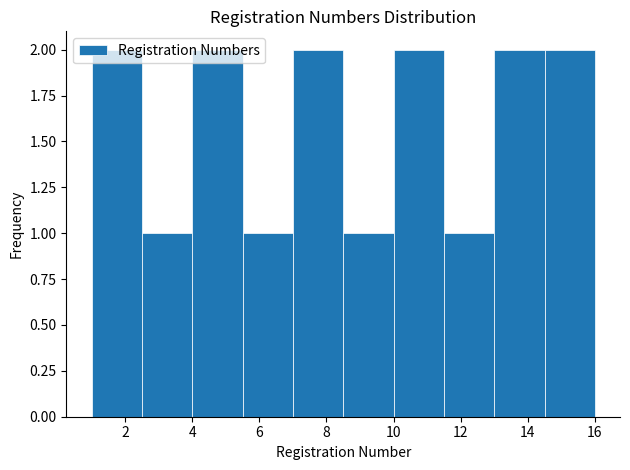

Reading left to right, list every bar in this chart as the range it spans on the x-axis followed by its height. Neither the bar edges nor the heights are printed on the chart, so give them approximately, as read against the axes.

1.0 to 2.5: 2
2.5 to 4.0: 1
4.0 to 5.5: 2
5.5 to 7.0: 1
7.0 to 8.5: 2
8.5 to 10.0: 1
10.0 to 11.5: 2
11.5 to 13.0: 1
13.0 to 14.5: 2
14.5 to 16.0: 2